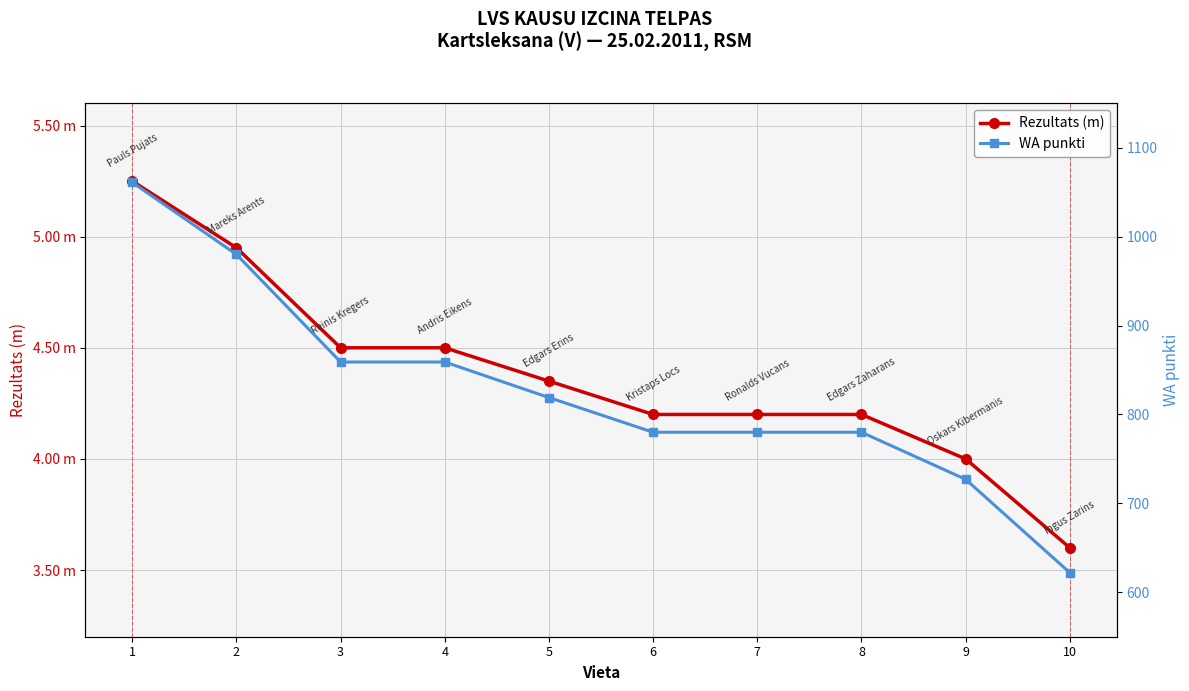

True or false: Rezultats (m) and WA punkti cross at least once.

False